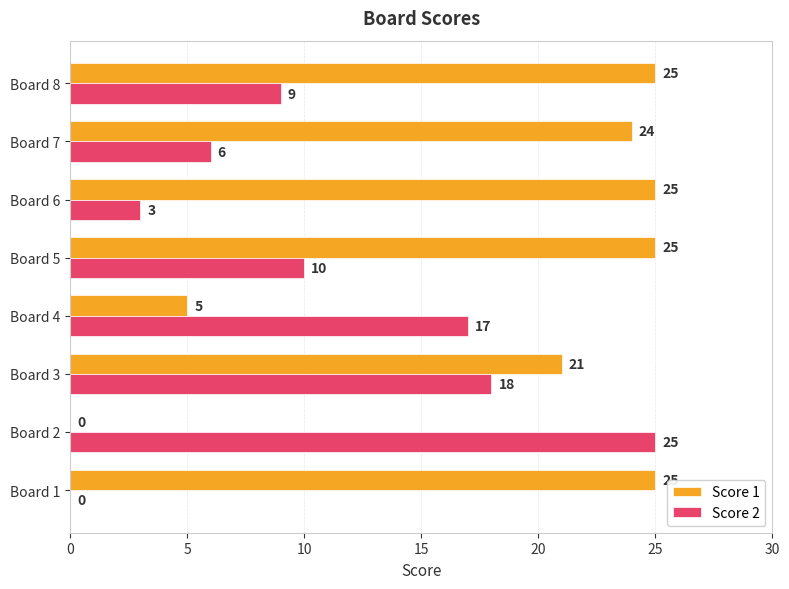

Is it true that Score 2 equals 10 at Board 1?

False